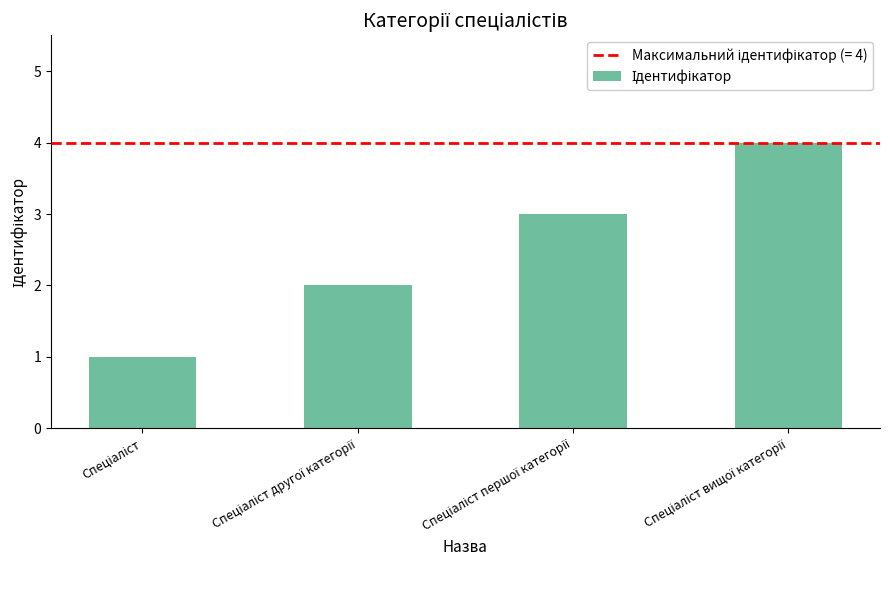

What is the greatest value displayed?

4